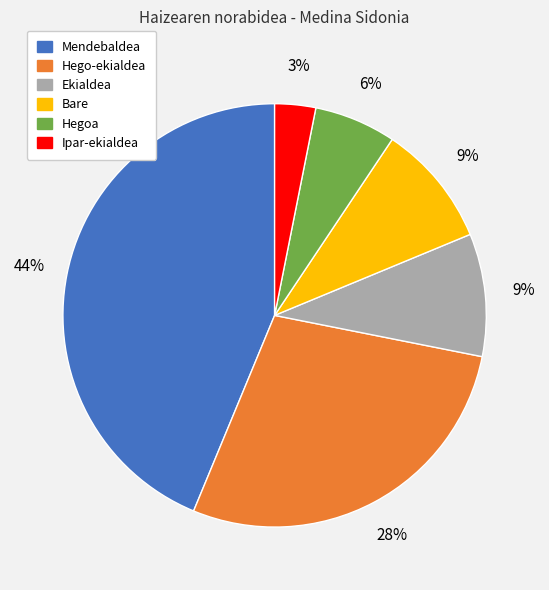

Which slice is the smallest?

Ipar-ekialdea